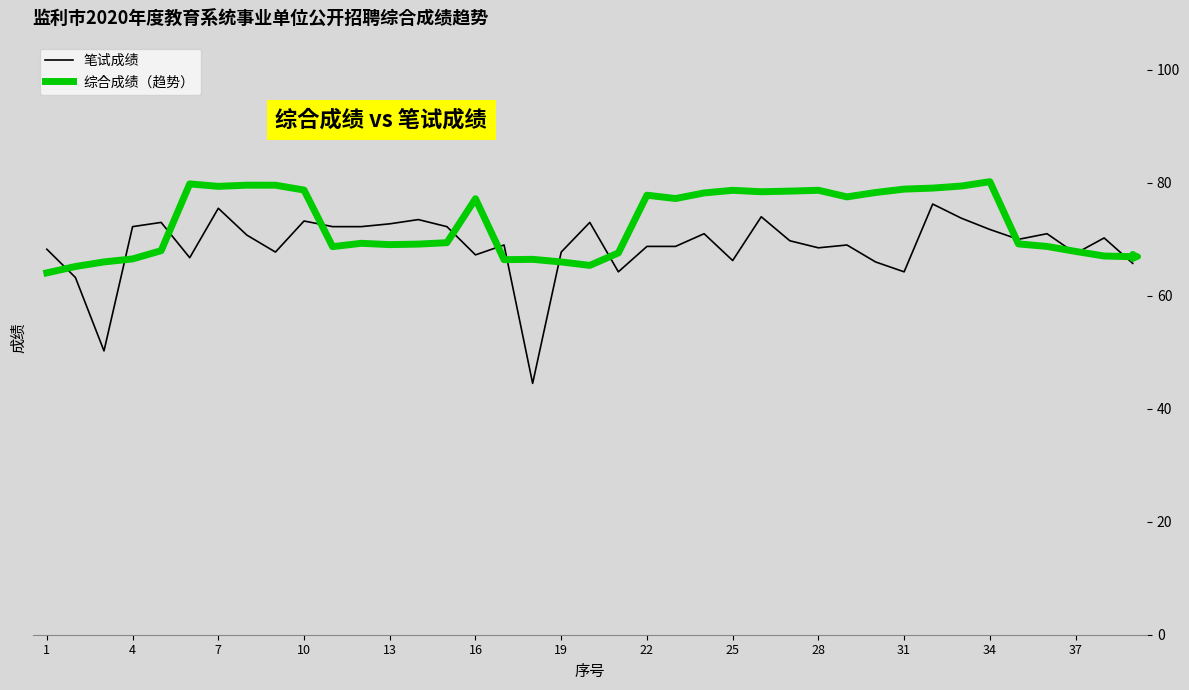

What is the minimum value for 笔试成绩?

44.5